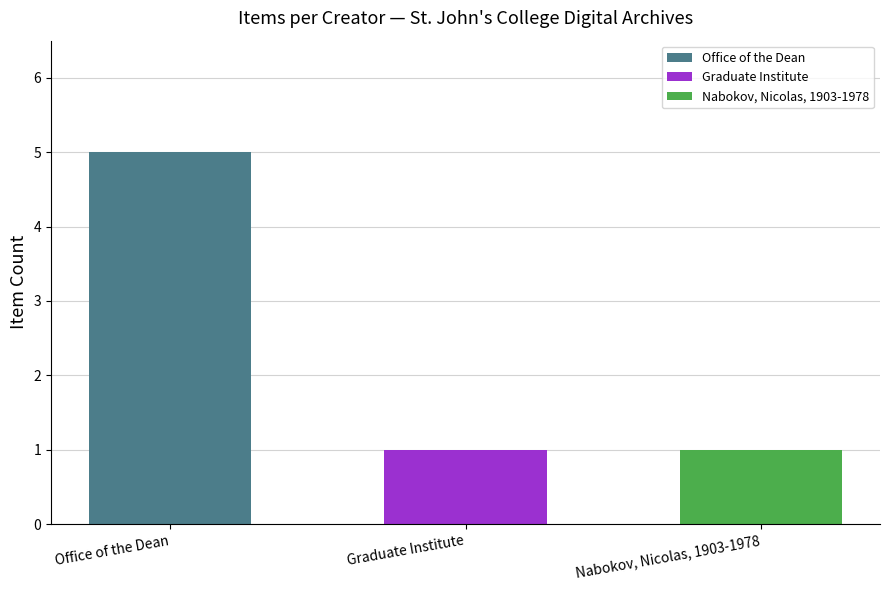

Which has a higher value, Graduate Institute or Office of the Dean (Review)?

Office of the Dean (Review)